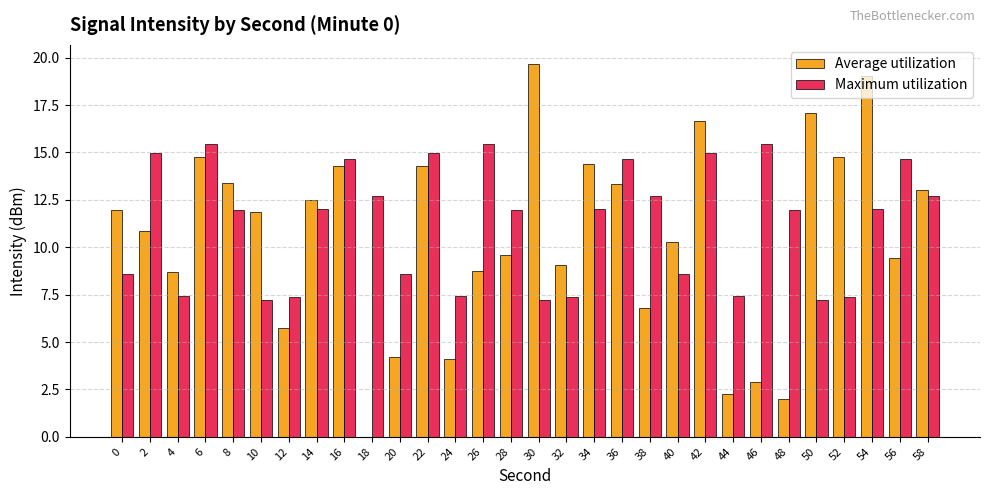

What is the sum of the Maximum utilization values at 0 and 12?

16.0